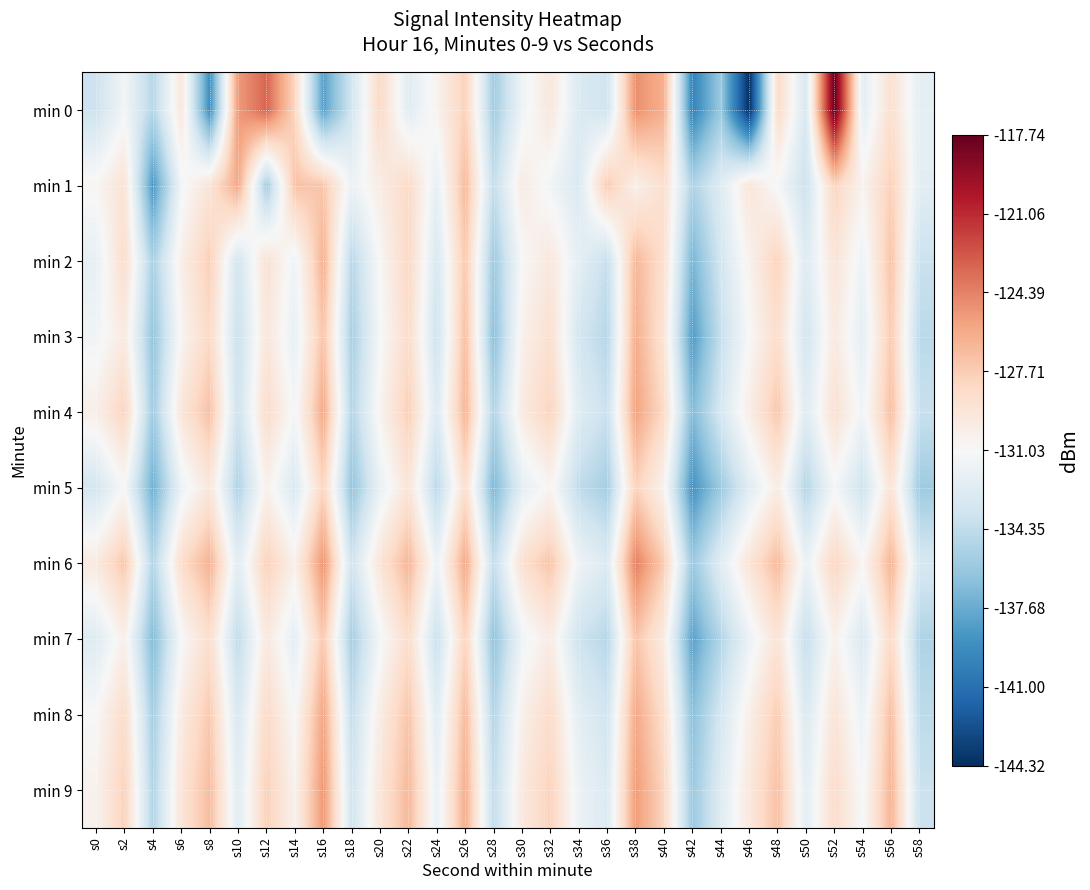

How many data points does each series have?

30